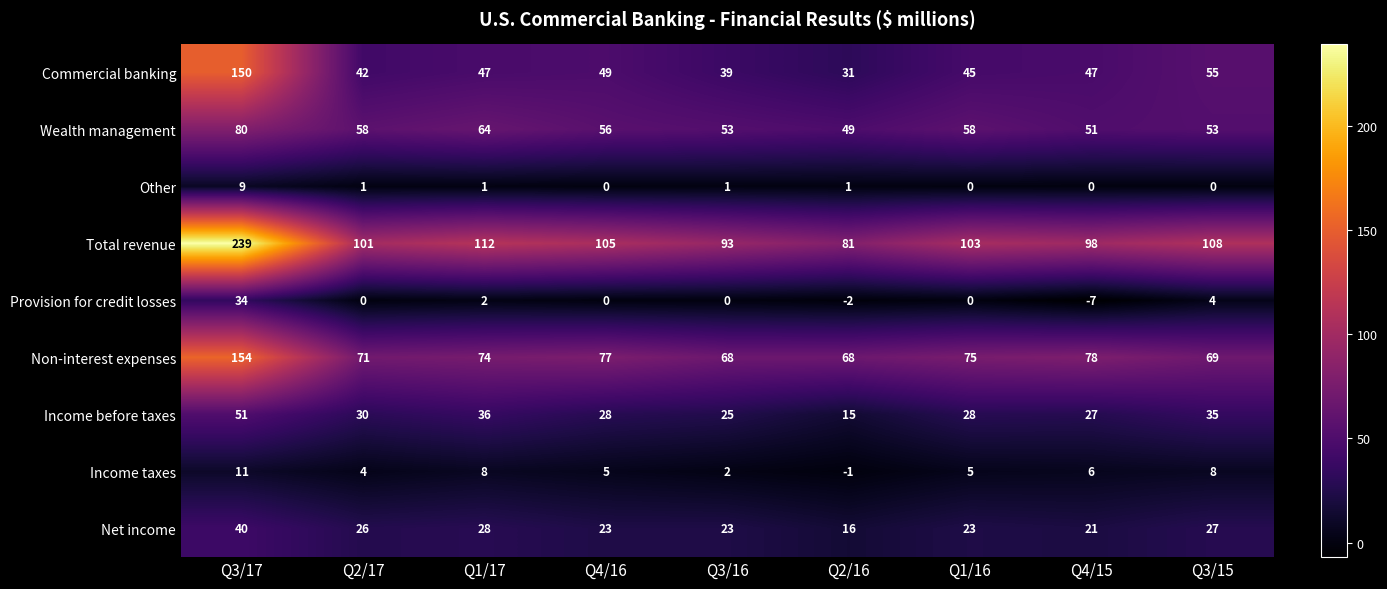

What is the sum of all Total revenue values?

1040